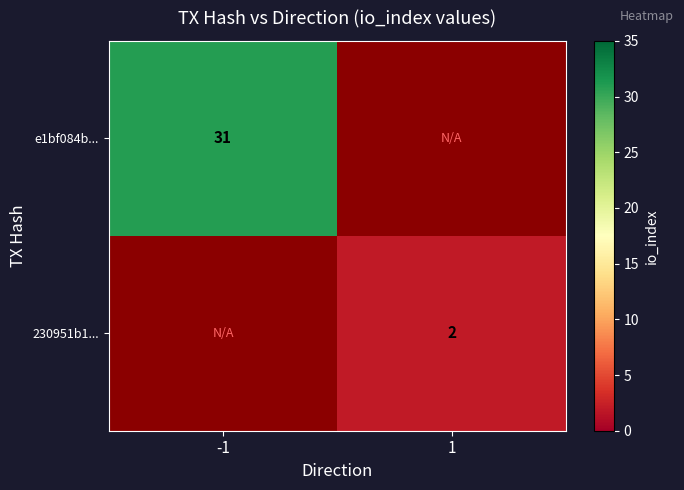

True or false: 230951b1... has a value of 3 at 1.

False